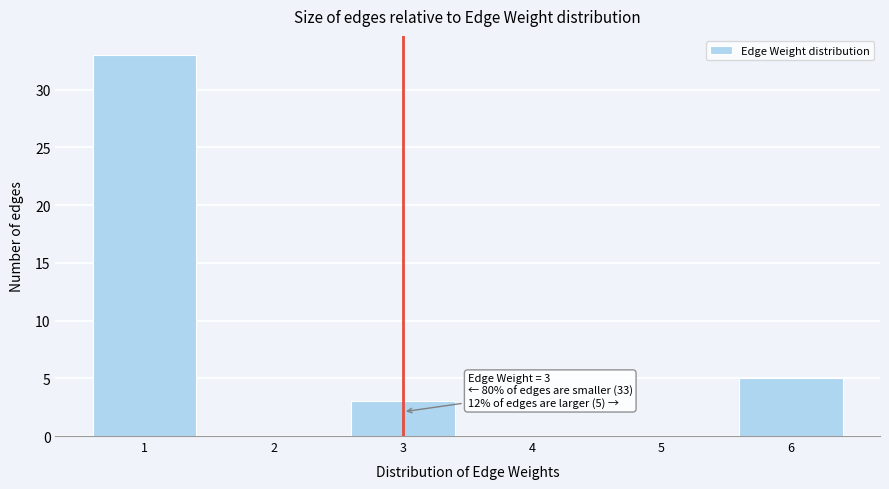

Reading right to left, list all the values displayed in this chart.

6=5	5=0	4=0	3=3	2=0	1=33